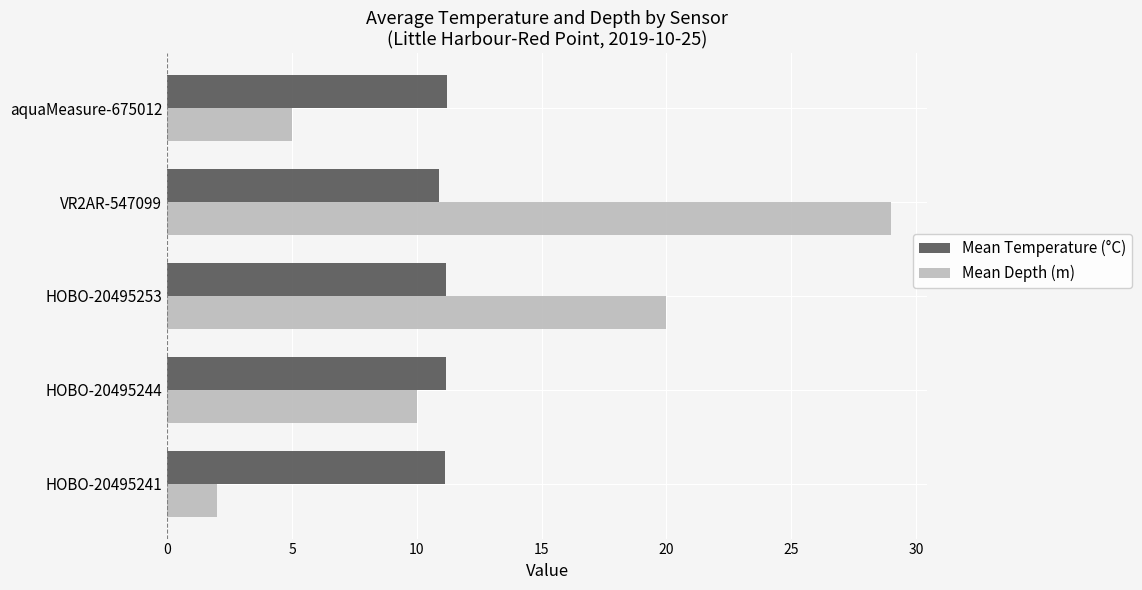

Is it true that Mean Temperature (°C) equals 11.1 at HOBO-20495241?

True